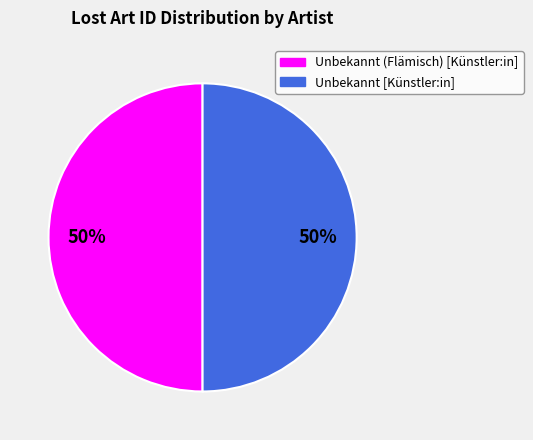

True or false: Unbekannt (Flämisch) [Künstler:in] accounts for 50% of the total.

True